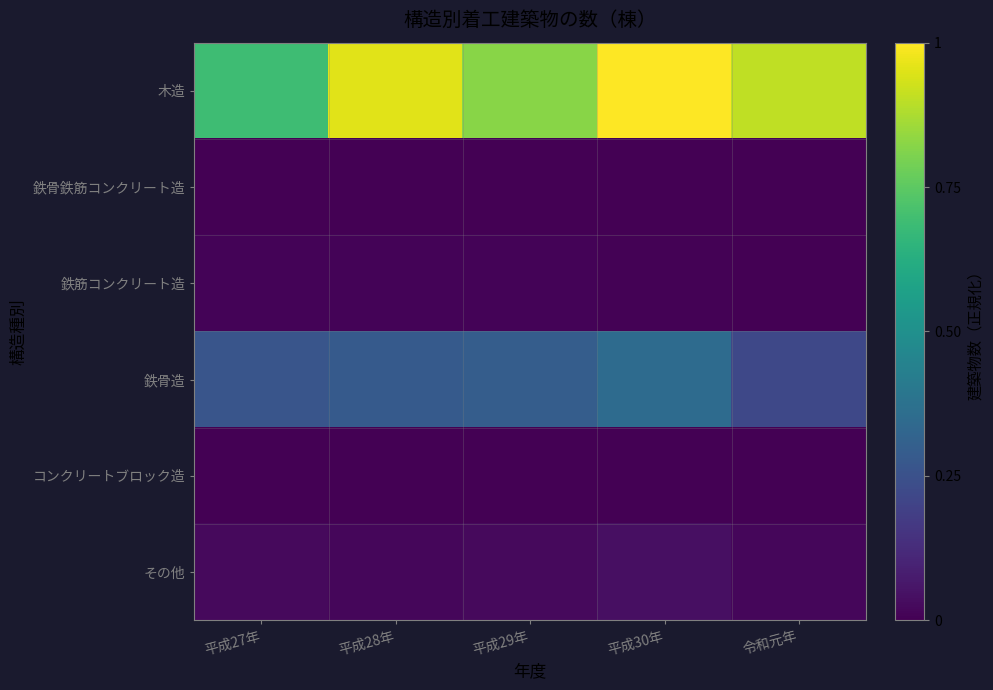

Rank the series by their maximum value, from lowest to highest.

コンクリートブロック造, 鉄骨鉄筋コンクリート造, 鉄筋コンクリート造, その他, 鉄骨造, 木造